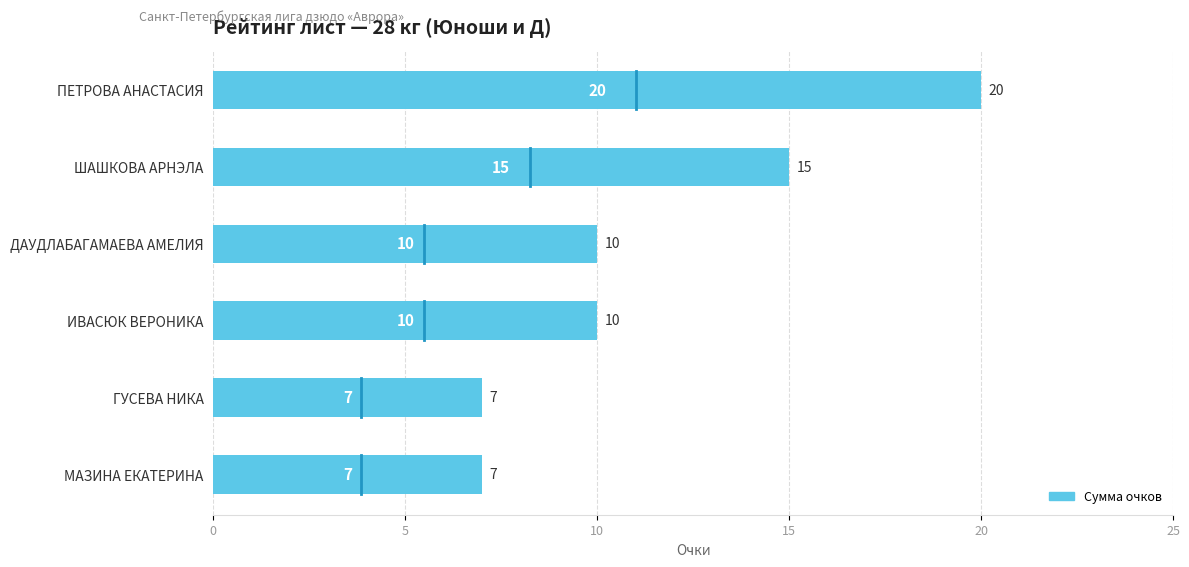

True or false: the data shows 5 at ШАШКОВА АРНЭЛА.

False